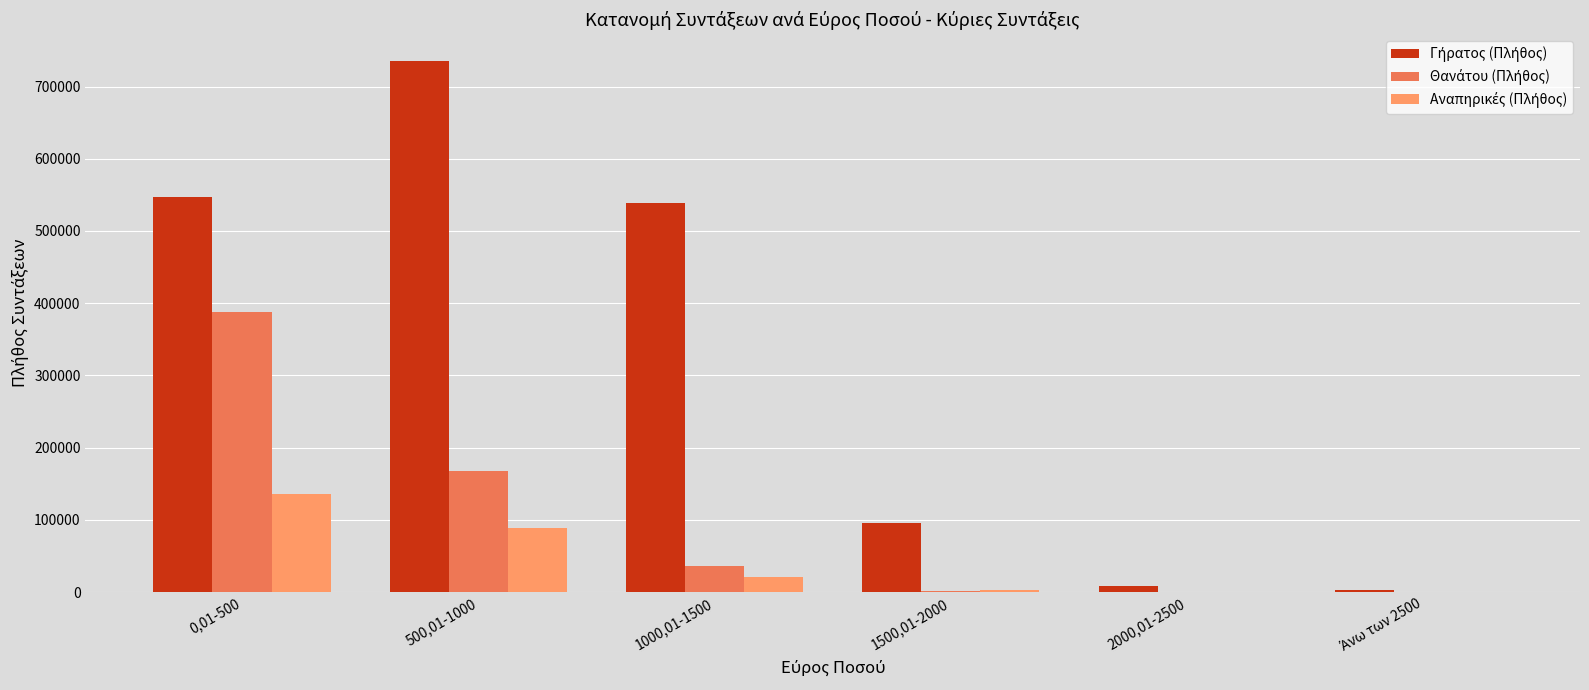

At which category is the sum across all series the highest?

0,01-500